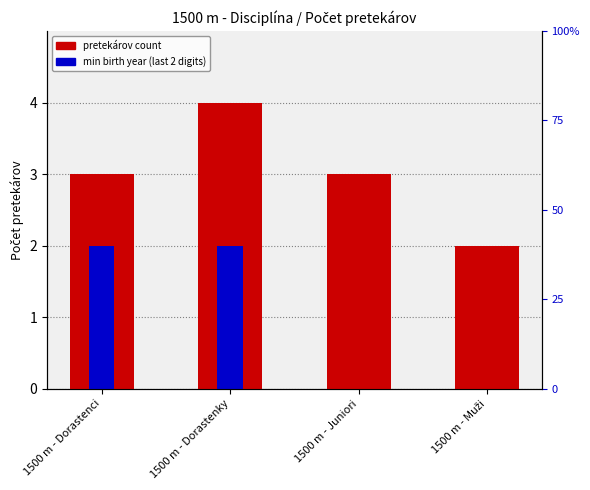

Which series has the largest total across all categories?

pretekárov count